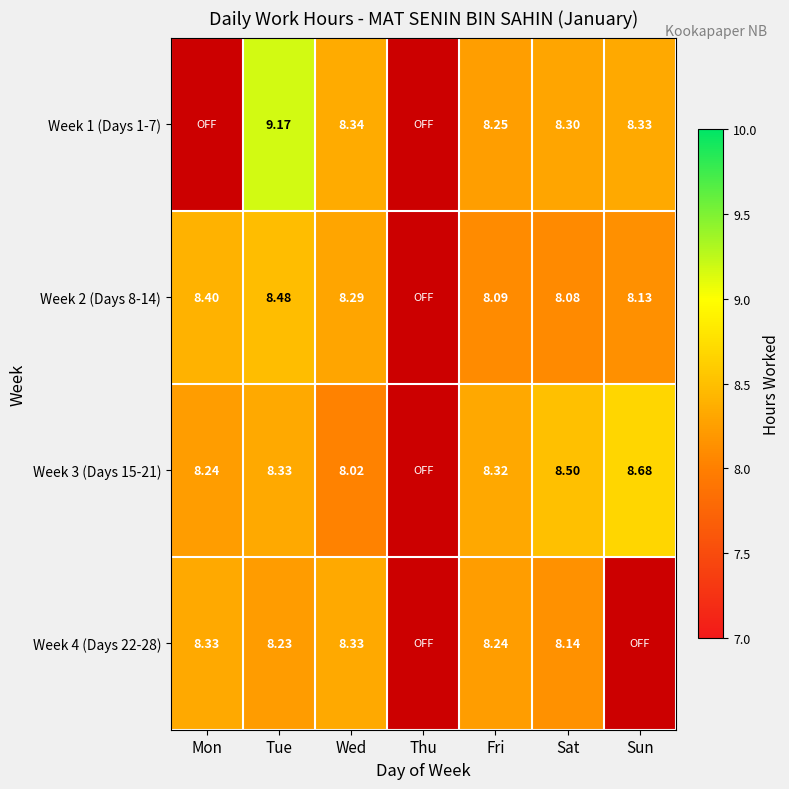

How many values in Week 4 (Days 22-28) are above zero?

5